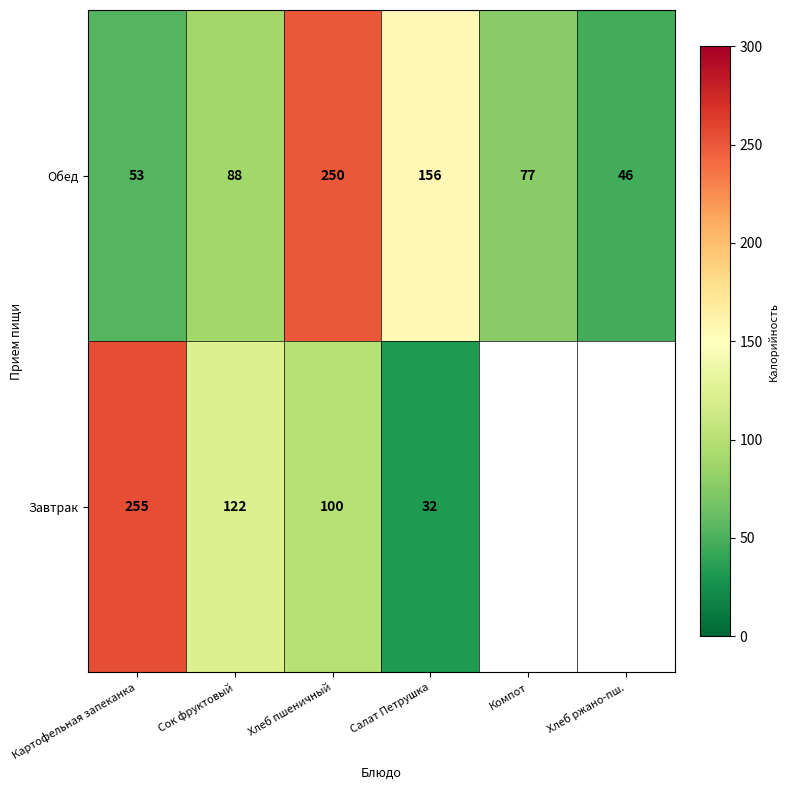

At which label is Обед closest to 148?

Салат Петрушка